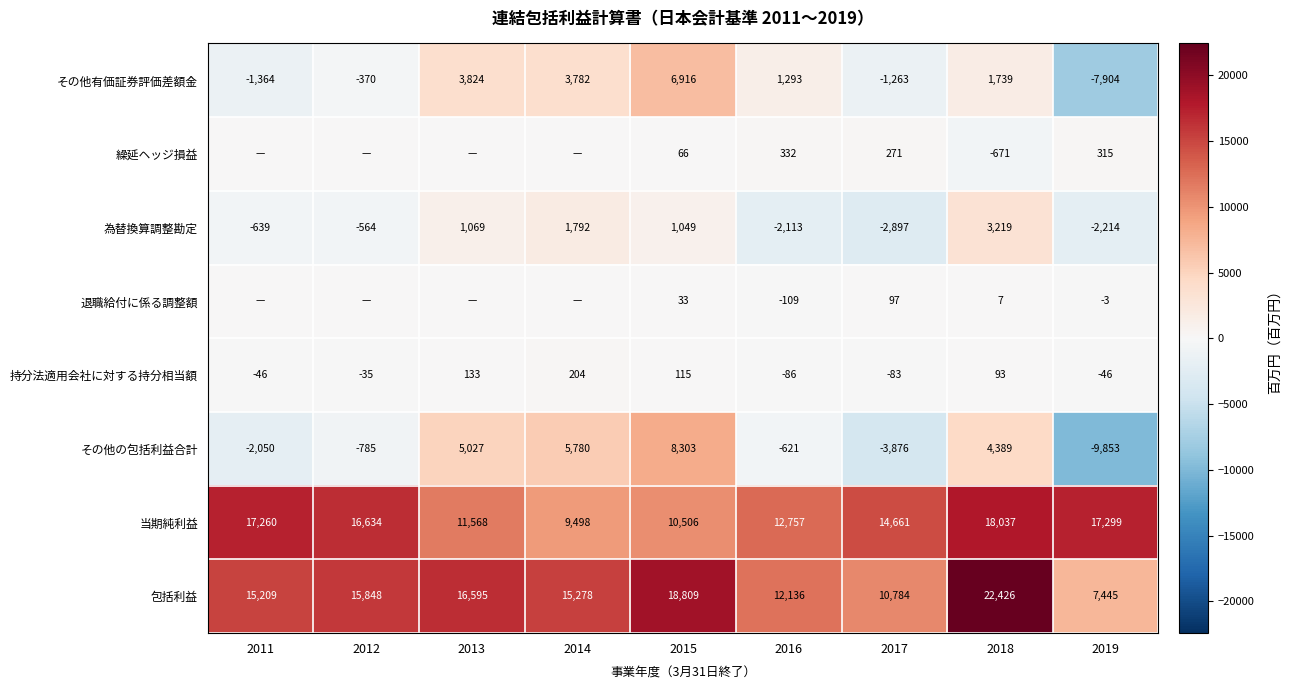

True or false: 持分法適用会社に対する持分相当額 has a value of -86 at 2016.

True